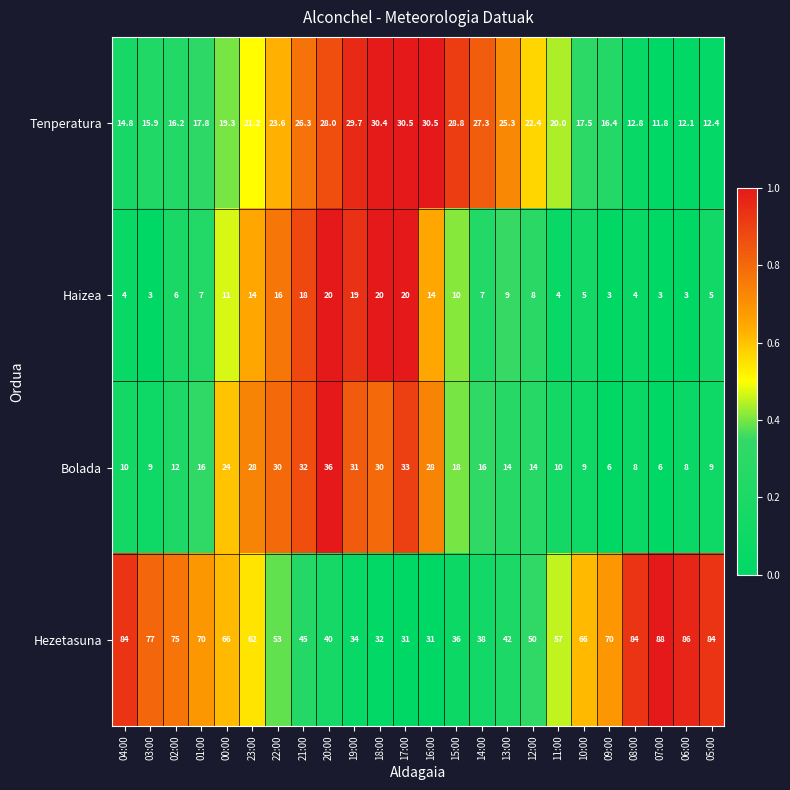

How many data points does each series have?

24